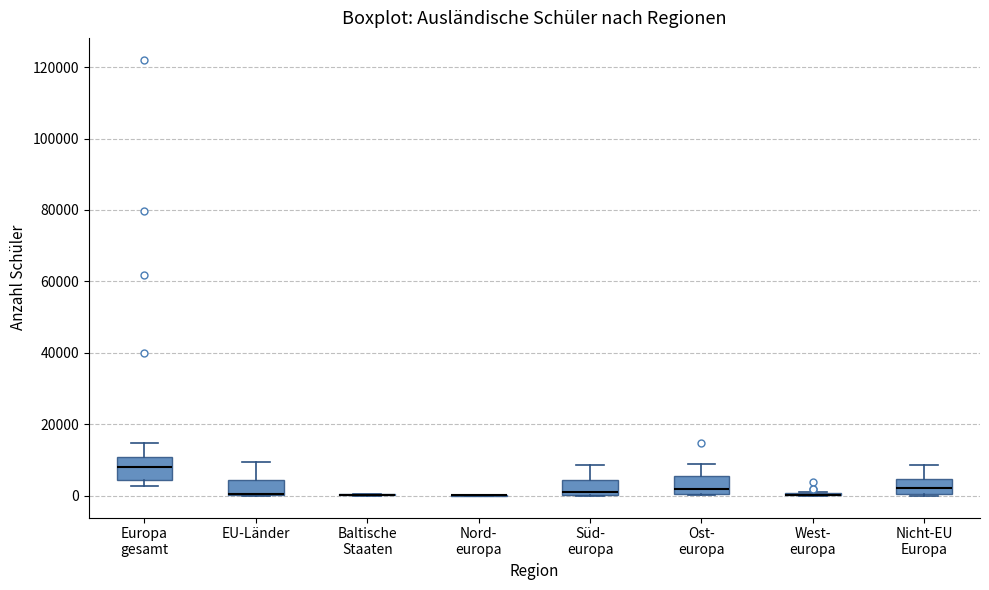

Reading left to right, transcribe this box plot: for each box, give where its median line is, the range the box spans, and where its two whiskers end, as read against the y-axis. The values are not printed on the chart, so give them approximately, as read against the axis.

Europa gesamt: median 8000, box 4000 to 10000, whiskers 2000 to 14000
EU-Länder: median 0 (drawn on the box's lower edge), box 0 to 4000, whiskers 0 to 10000
Baltische Staaten: box collapsed to a line at 0, whiskers 0 to 0
Nord- europa: box collapsed to a line at 0, whiskers 0 to 0
Süd- europa: median 2000, box 0 to 4000, whiskers 0 to 8000
Ost- europa: median 2000, box 0 to 6000, whiskers 0 to 8000
West- europa: box collapsed to a line at 0, whiskers 0 to 2000
Nicht-EU Europa: median 2000, box 0 to 4000, whiskers 0 to 8000